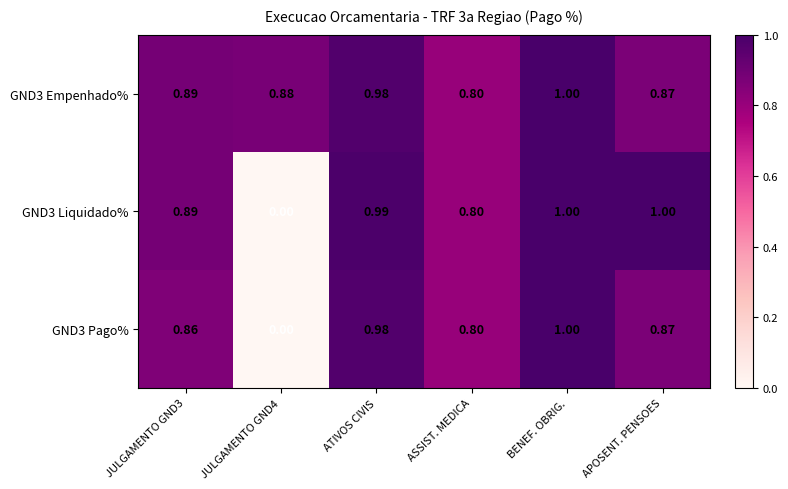

Is the value of GND3 Pago% at JULGAMENTO GND4 greater than the value of GND3 Liquidado% at JULGAMENTO GND3?

No